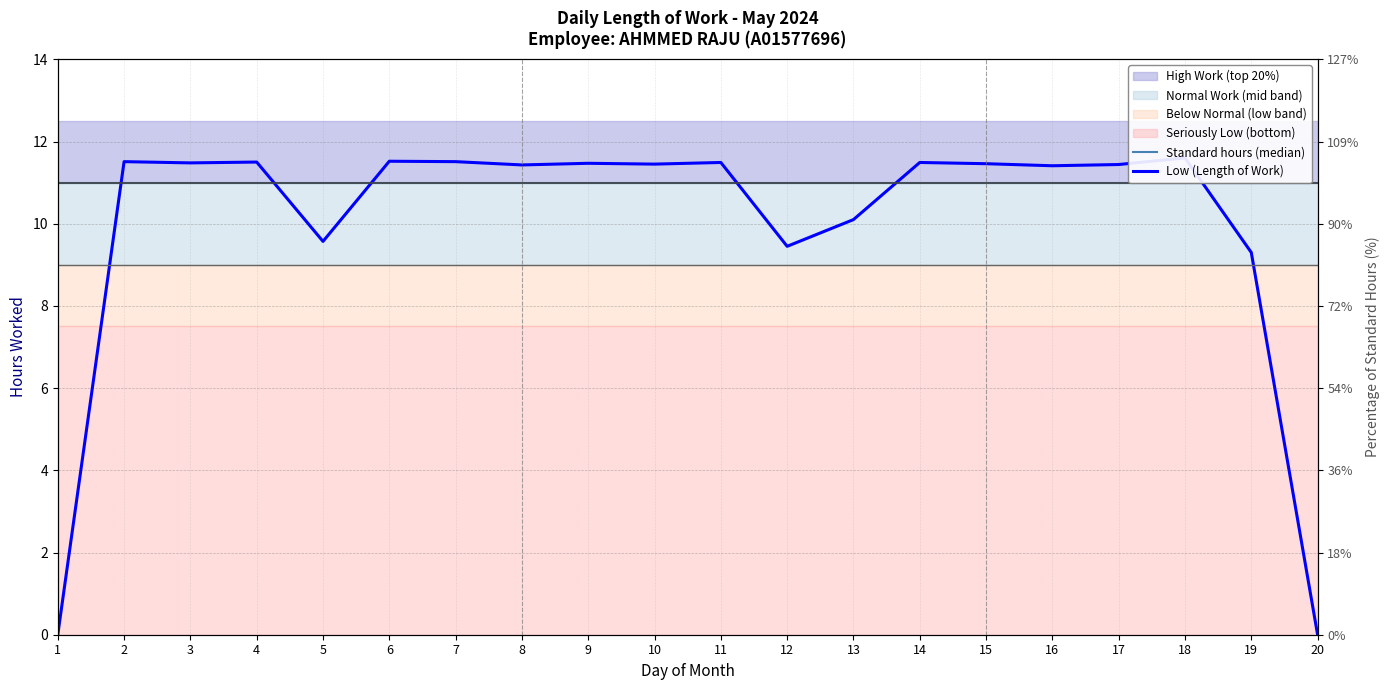

The value of Low (Length of Work) at 12 is 9.4. True or false?

True